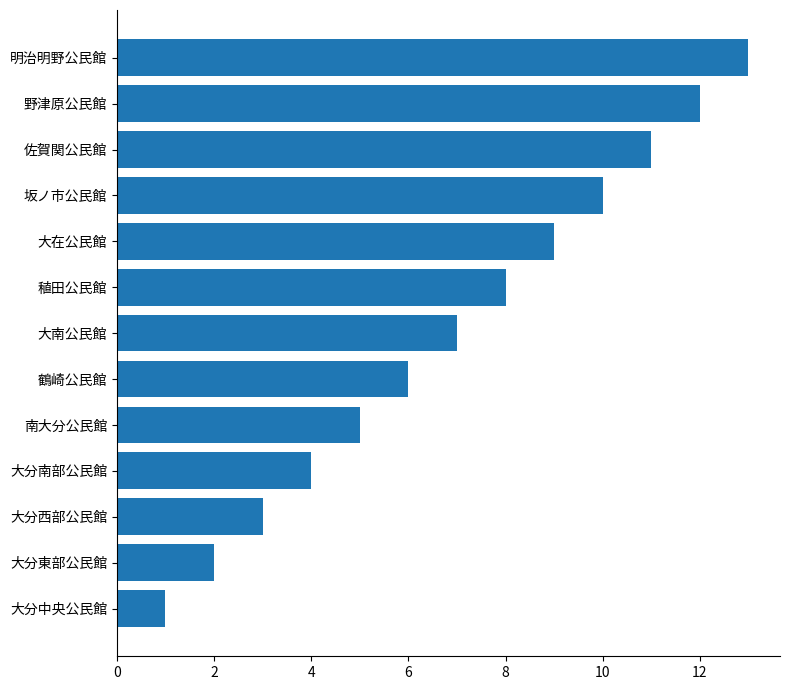

Which label corresponds to the smallest value in the chart?

大分中央公民館